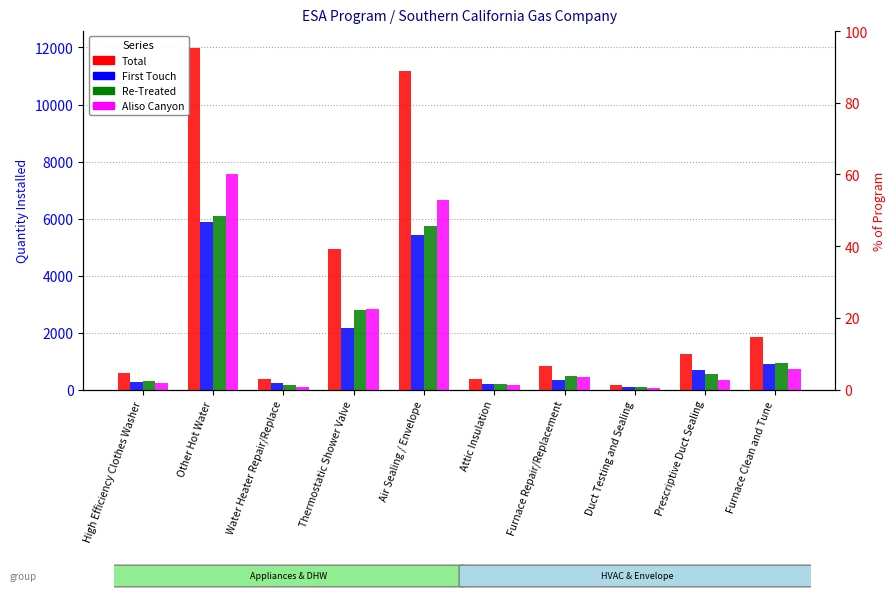

What is the difference between the Aliso Canyon values at Attic Insulation and Furnace Repair/Replacement?

302